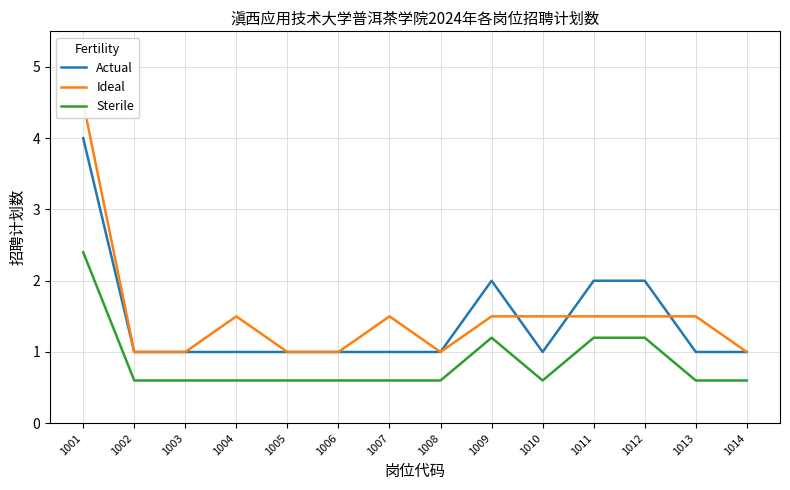

True or false: Ideal has a value of 0.3 at 1005.

False